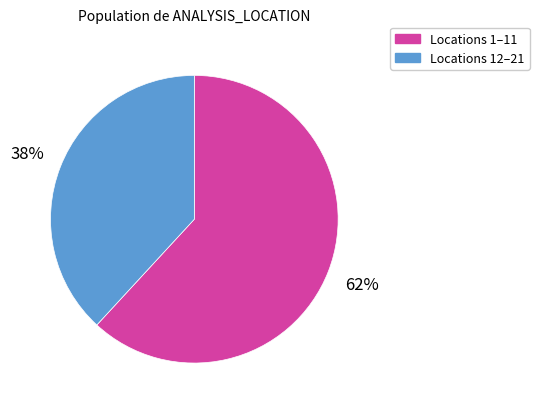

Count the number of slices in the pie.

2